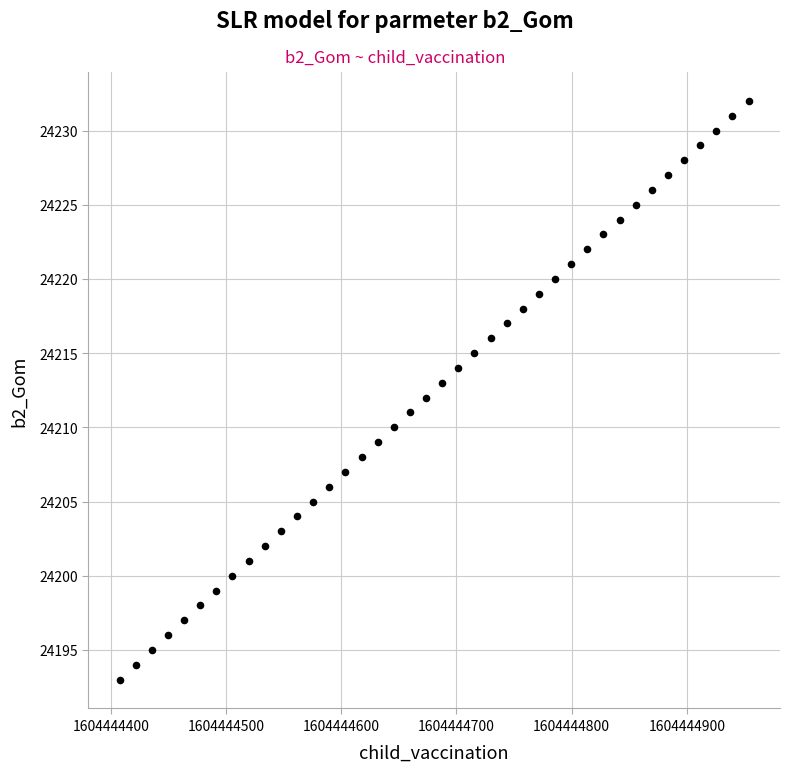

What is the range of Y values (max minus min)?

39